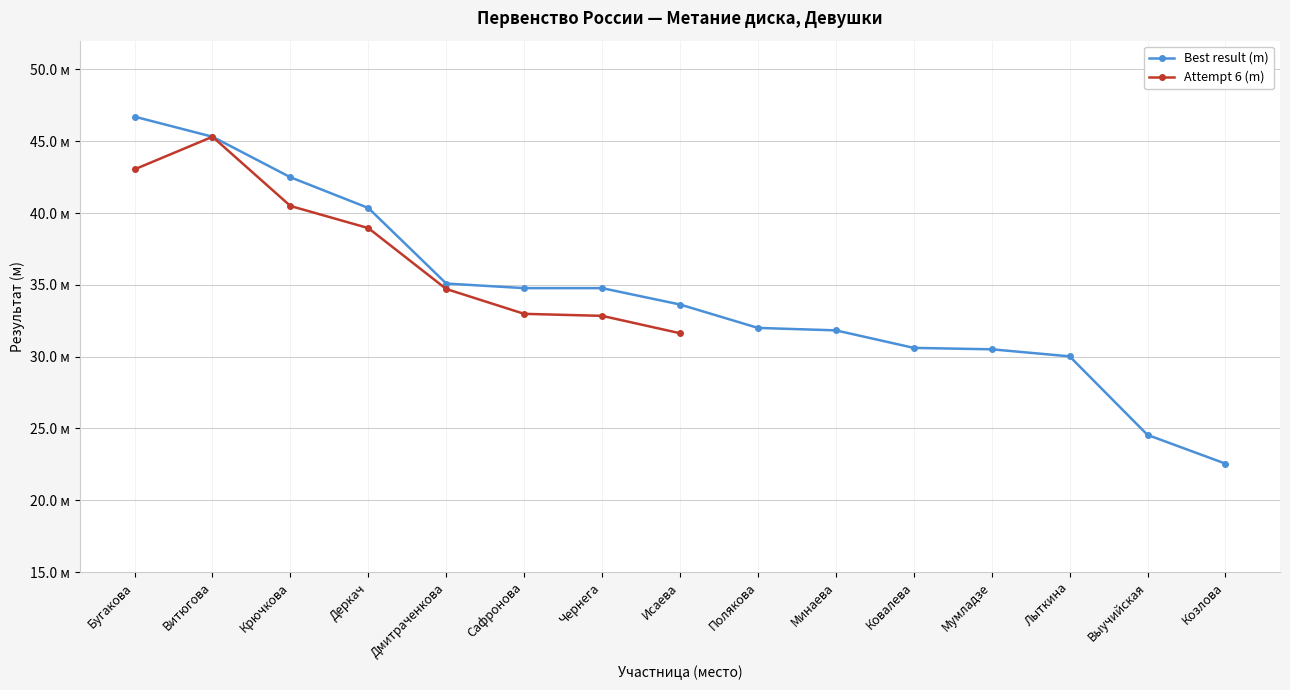

What is the label of the 2nd point from the left?

Витюгова